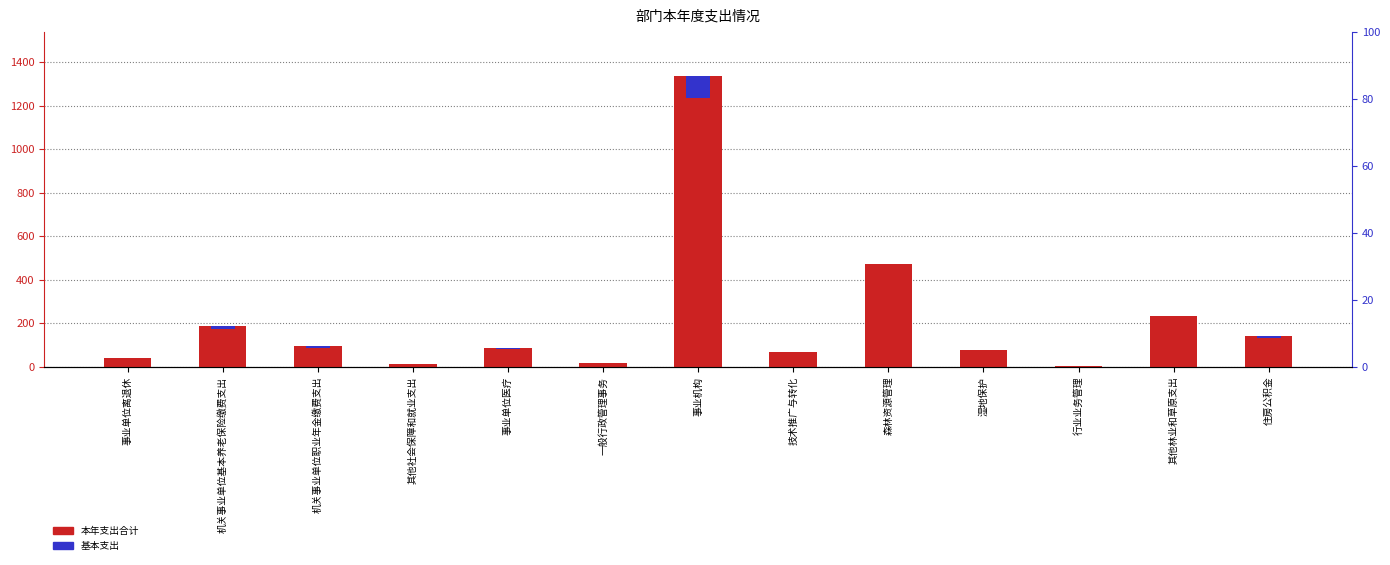

At which label does 基本支出 first exceed 1?

事业单位离退休